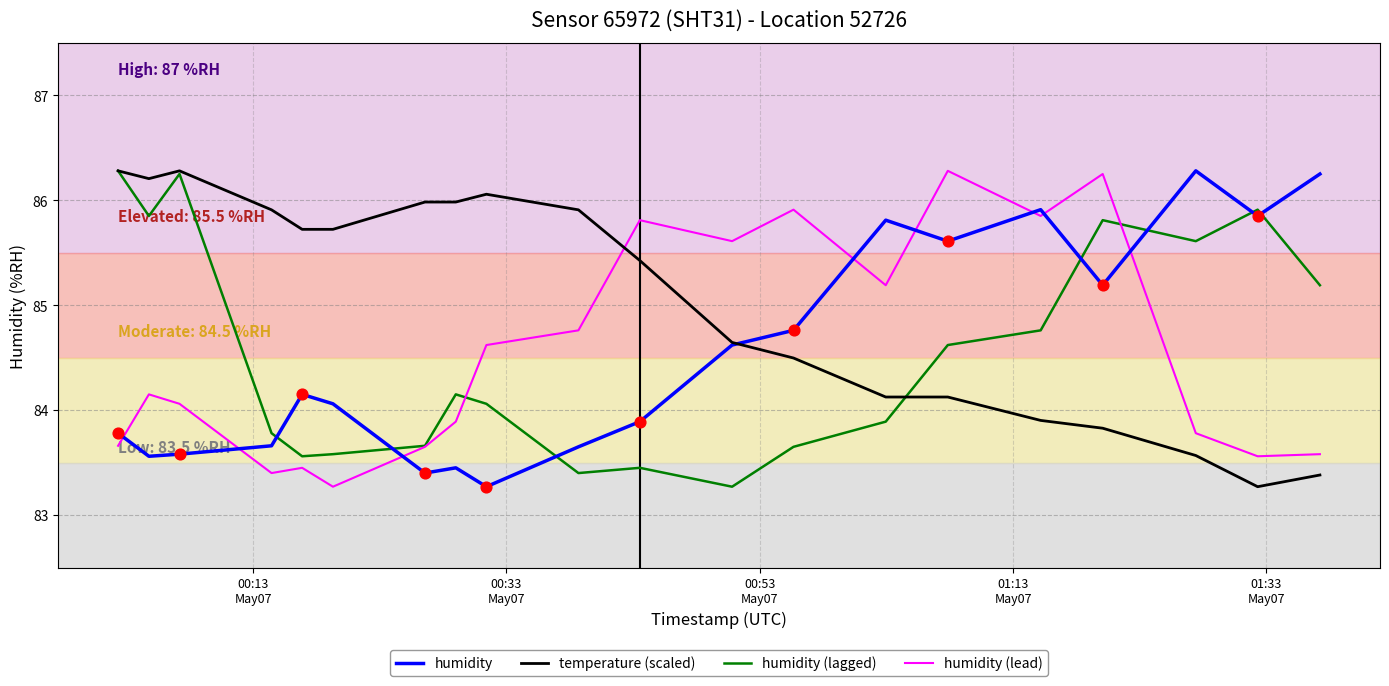

Which series has the largest total across all categories?

temperature (scaled)